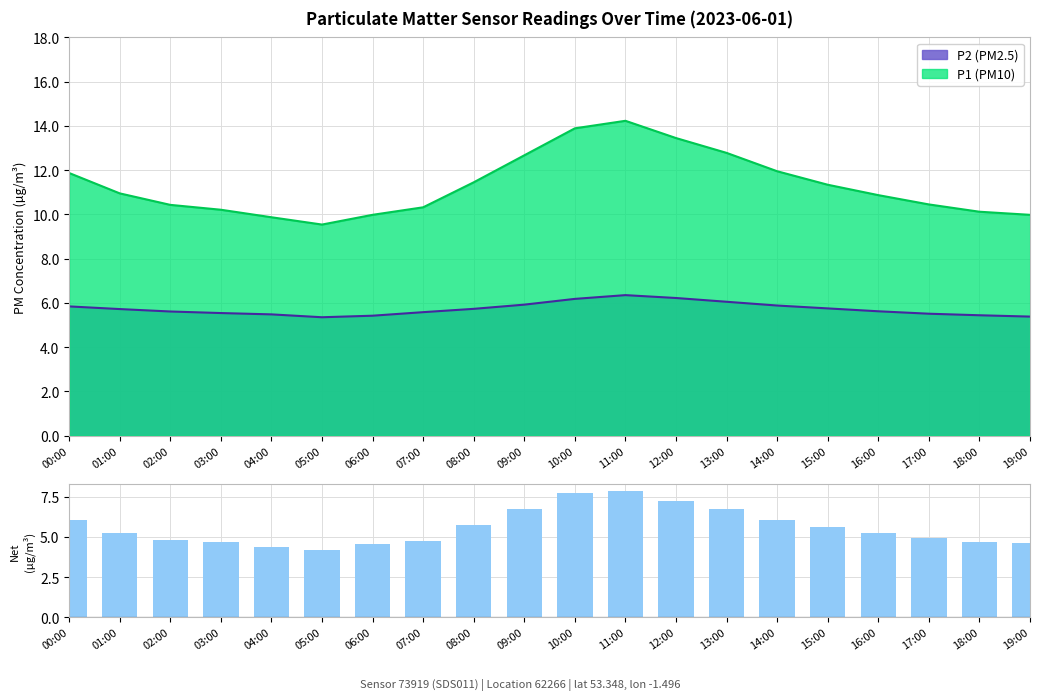

The chart shows a value of 4.7 at 03:00. True or false?

True